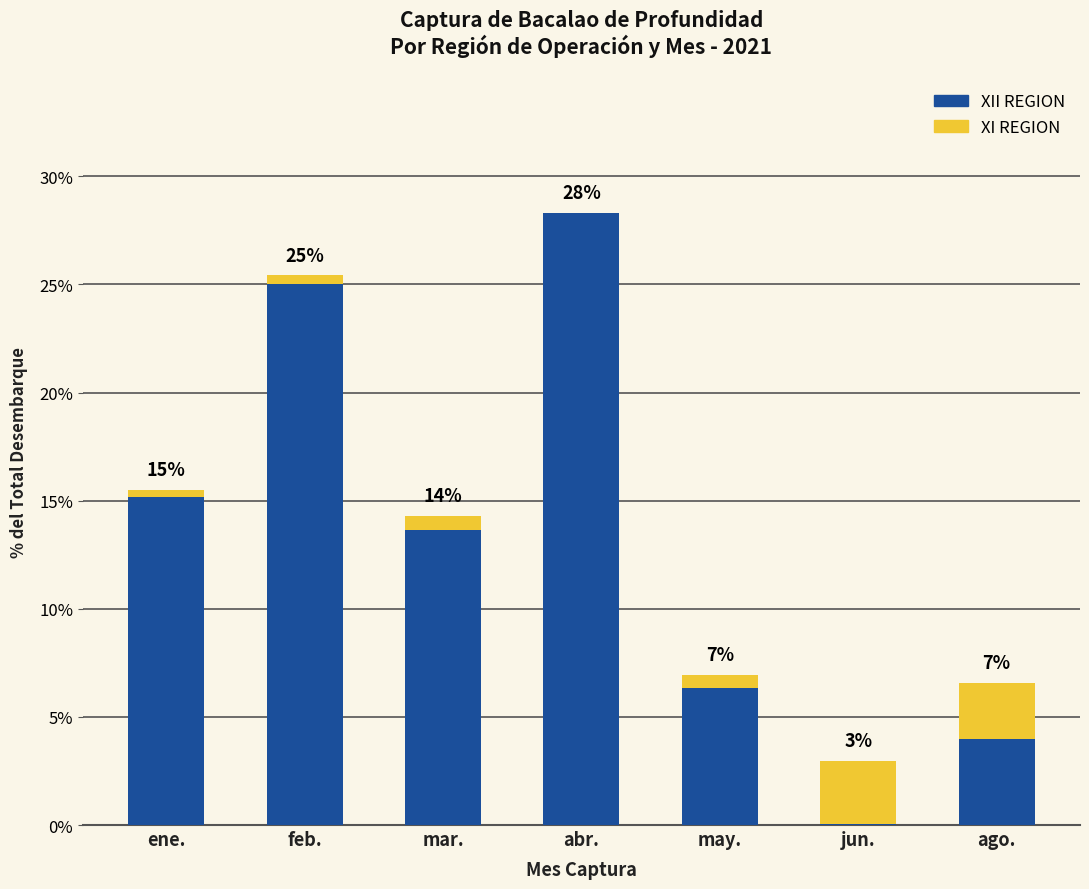

At how many categories does at least one series exceed 25?

2